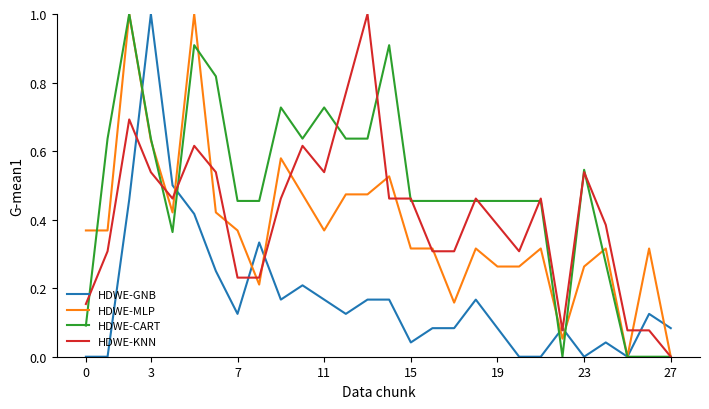

What is the highest value of the HDWE-CART series?

1.0